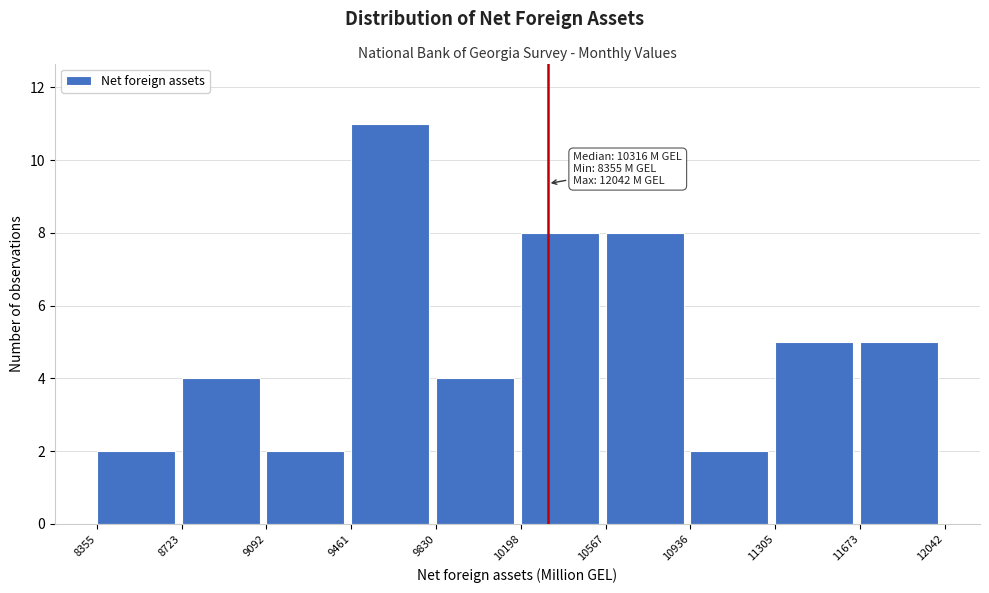

Over which range of the x-axis is the bar tallest?

9461 to 9830